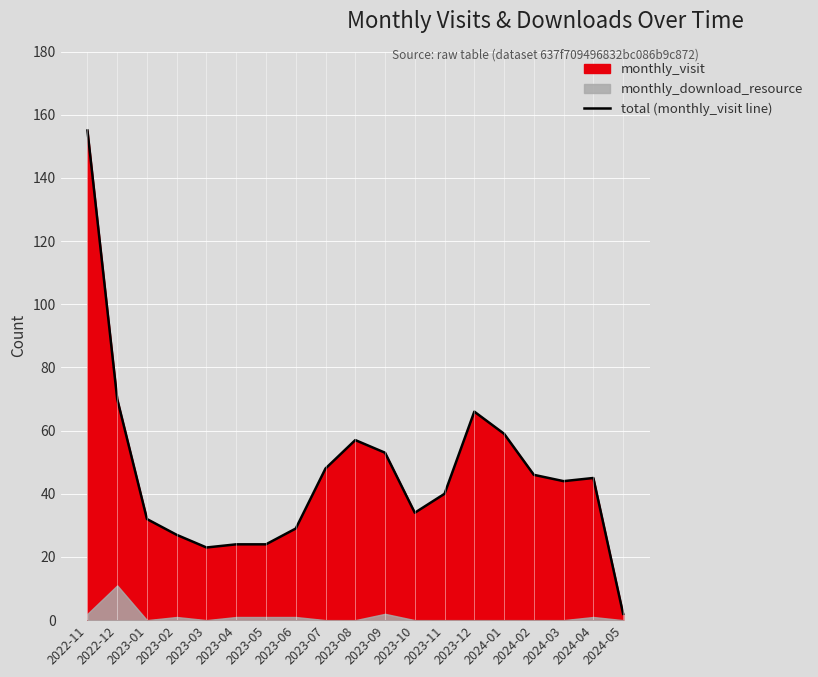

Which label corresponds to the largest value in the chart?

2022-11